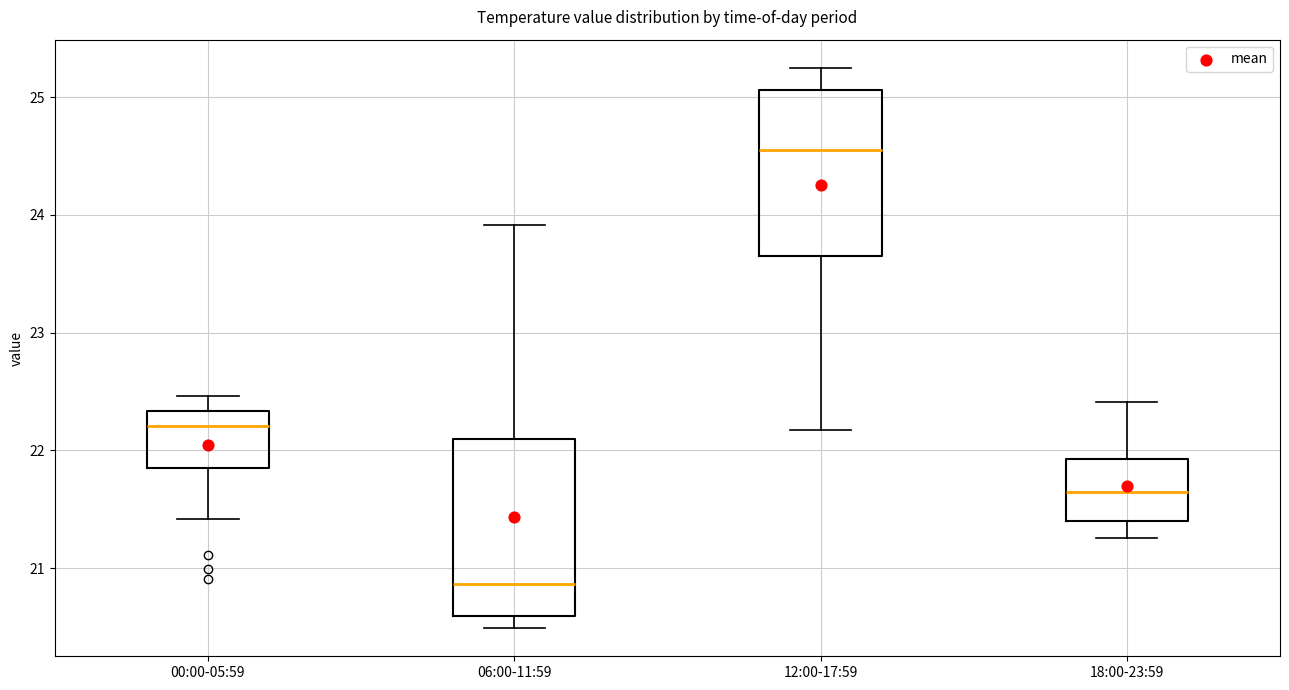

Where does the lower whisker of the box for 06:00-11:59 end on the y-axis? The values are not printed on the chart, so give them approximately, as read against the axis.

20.5